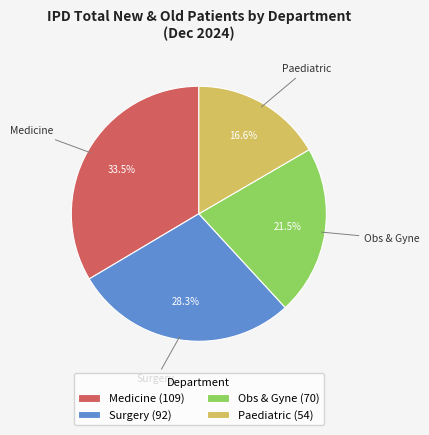

To the nearest percent, what is the average slice percentage?

25%